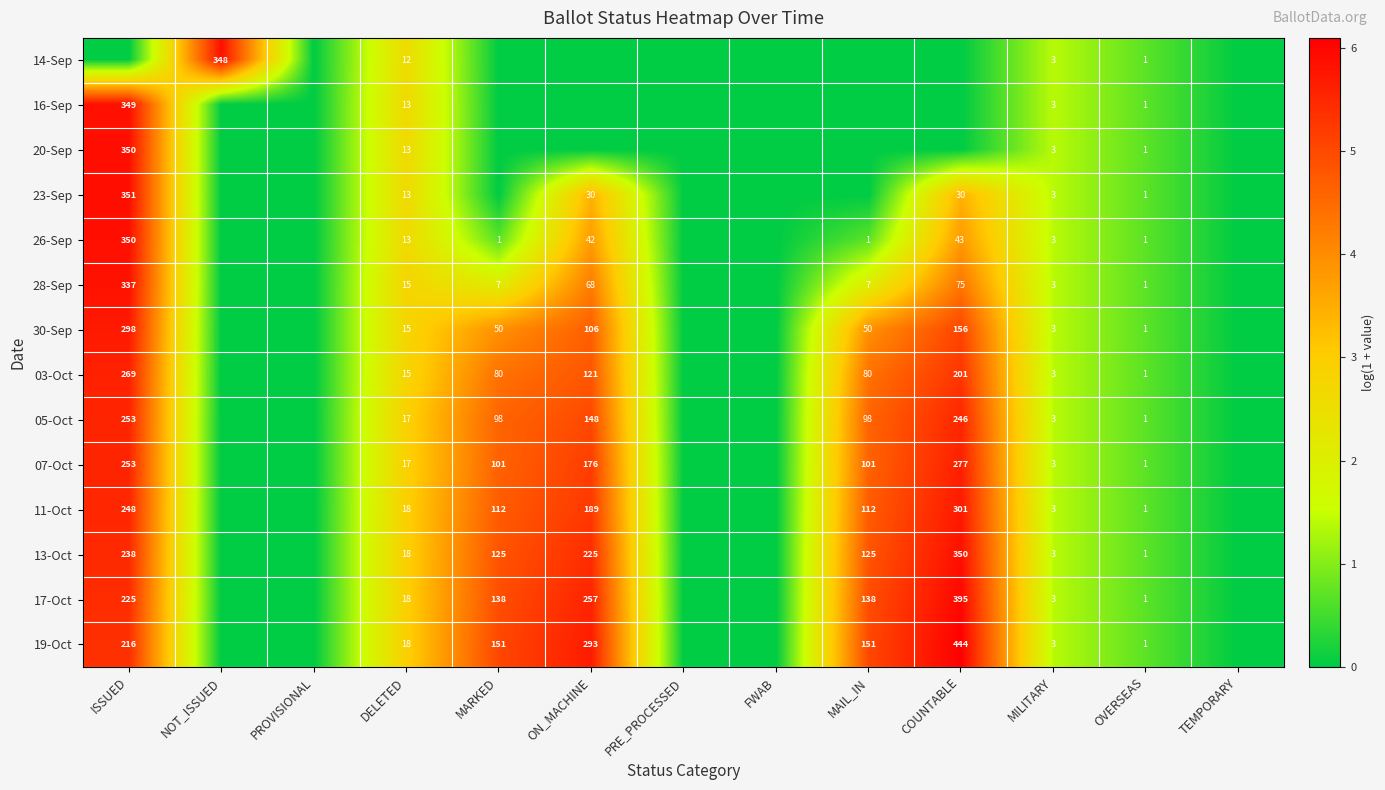

What is the sum of the 23-Sep values at ISSUED and OVERSEAS?

352